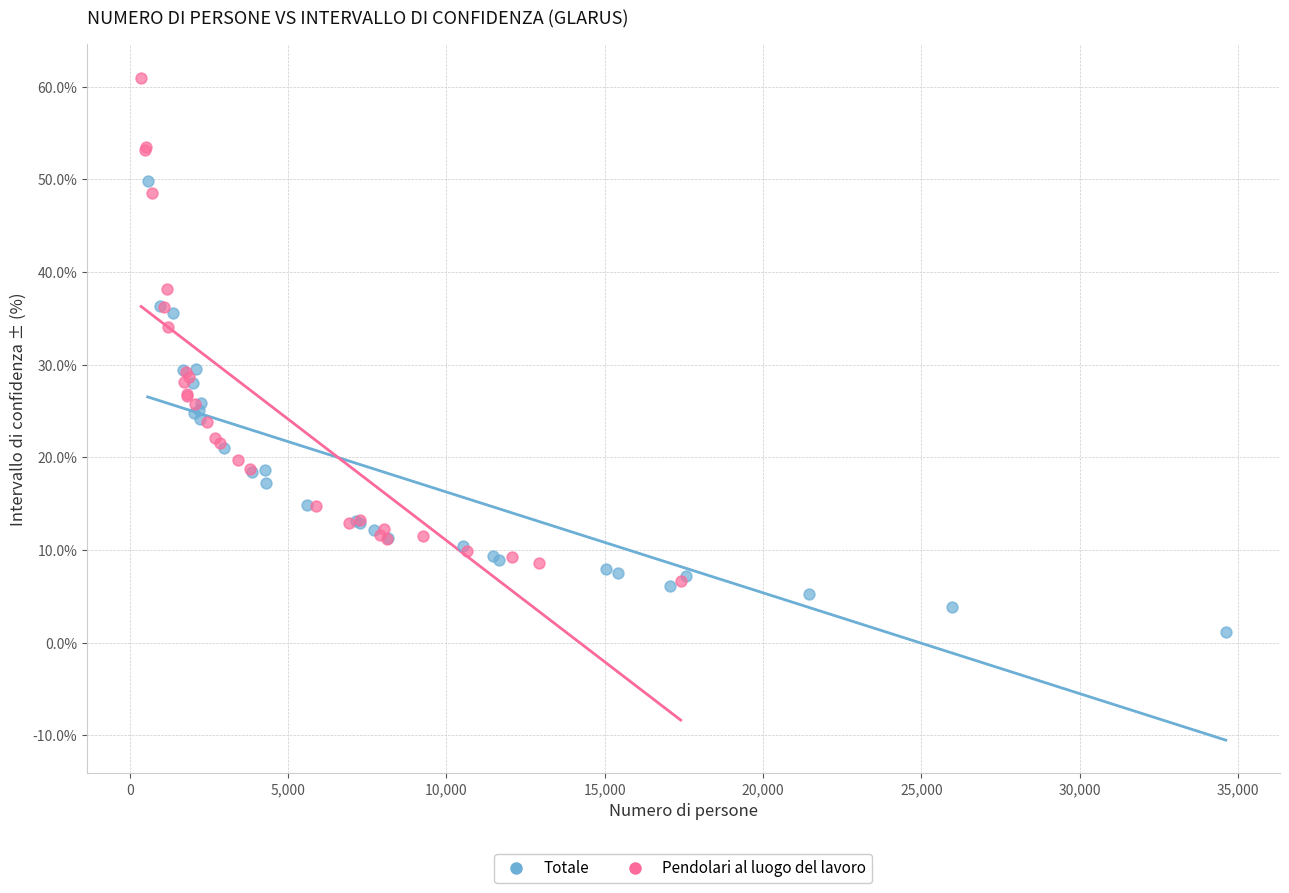

Which series has the largest Y range (max minus min)?

Pendolari al luogo del lavoro